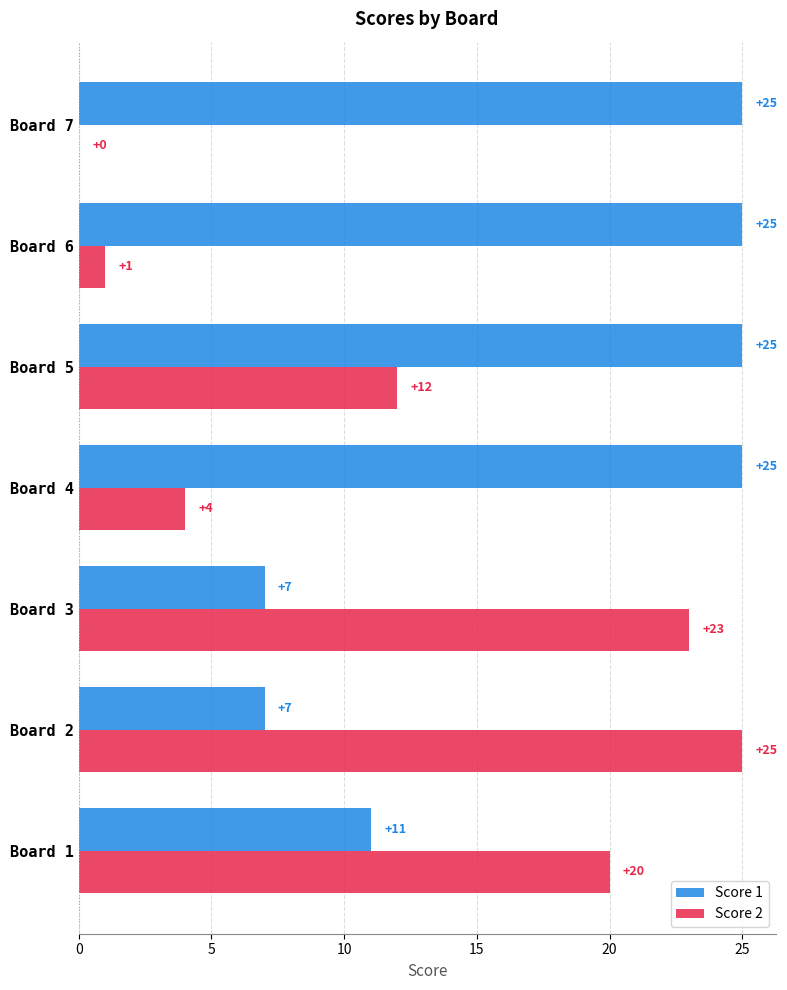

What is the greatest value displayed?

25